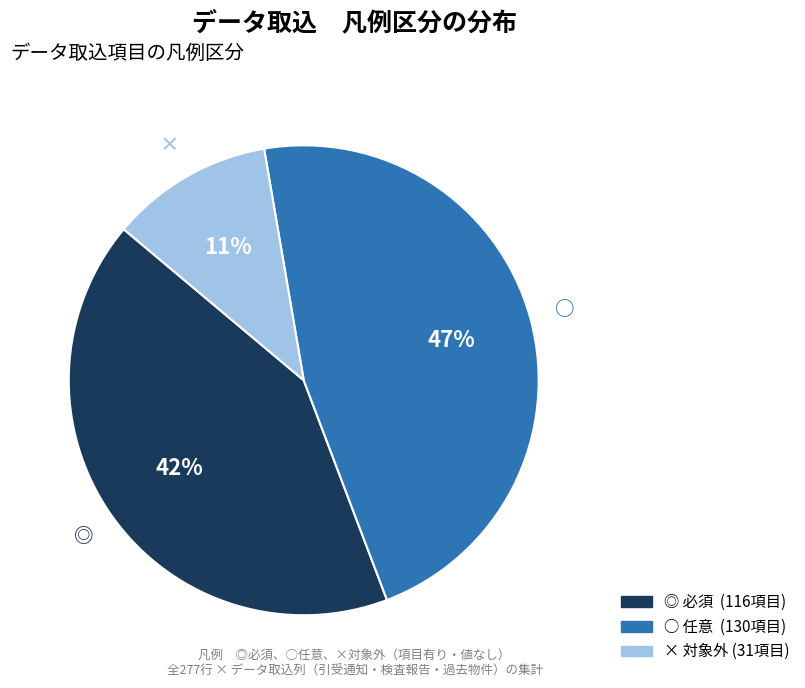

What percentage is the ◎ slice, to the nearest percent?

42%